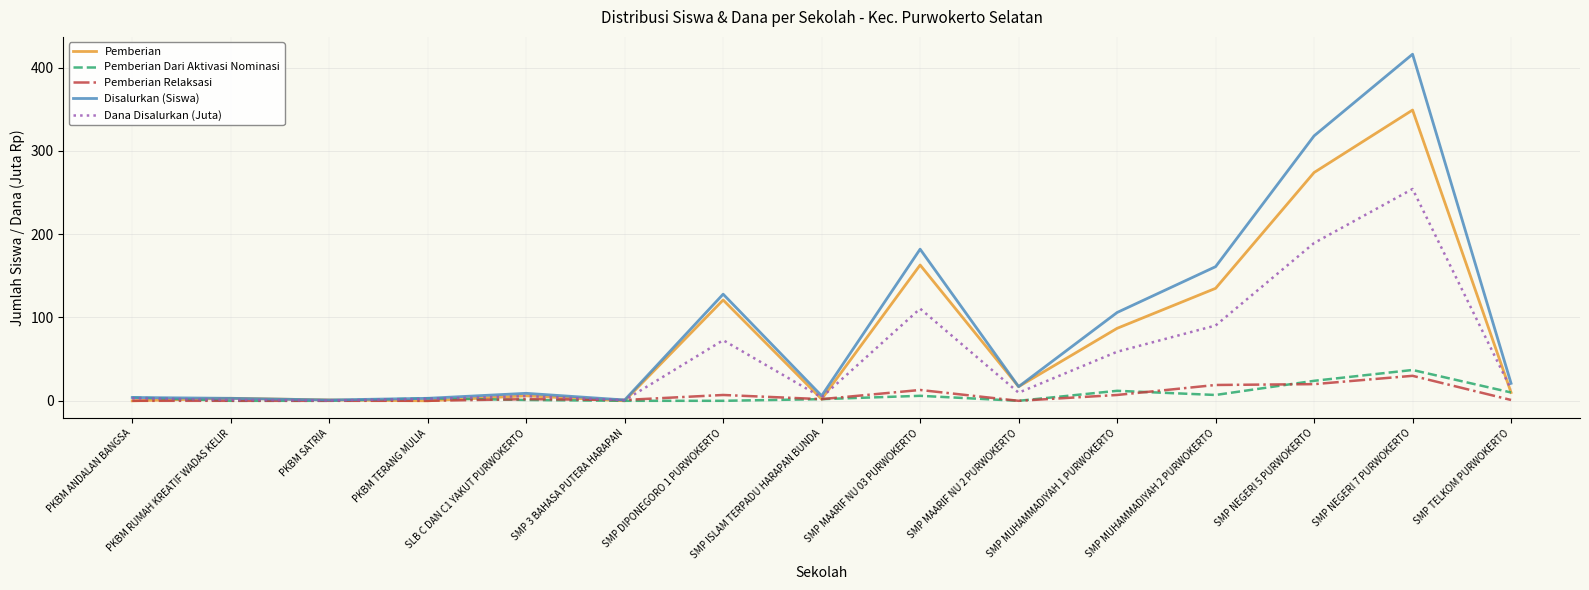

Is it true that Pemberian equals -164.8 at PKBM ANDALAN BANGSA?

False